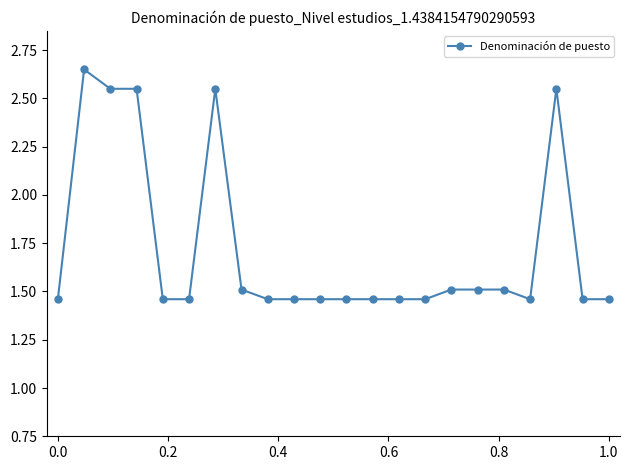

True or false: the data has more than 2 interior local peaks.

True